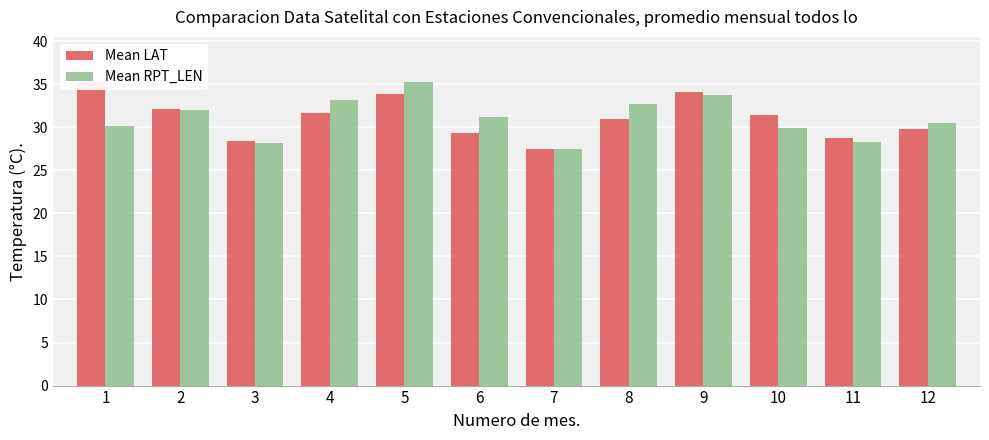

What is the difference between the highest and lowest values at 6?

1.9